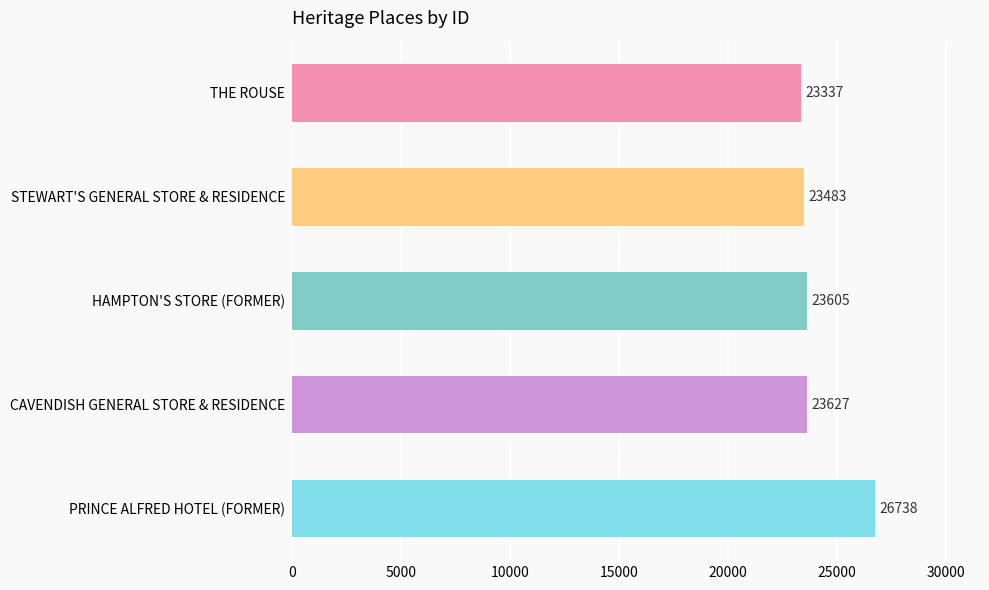

True or false: the data shows 40964 at HAMPTON'S STORE (FORMER).

False